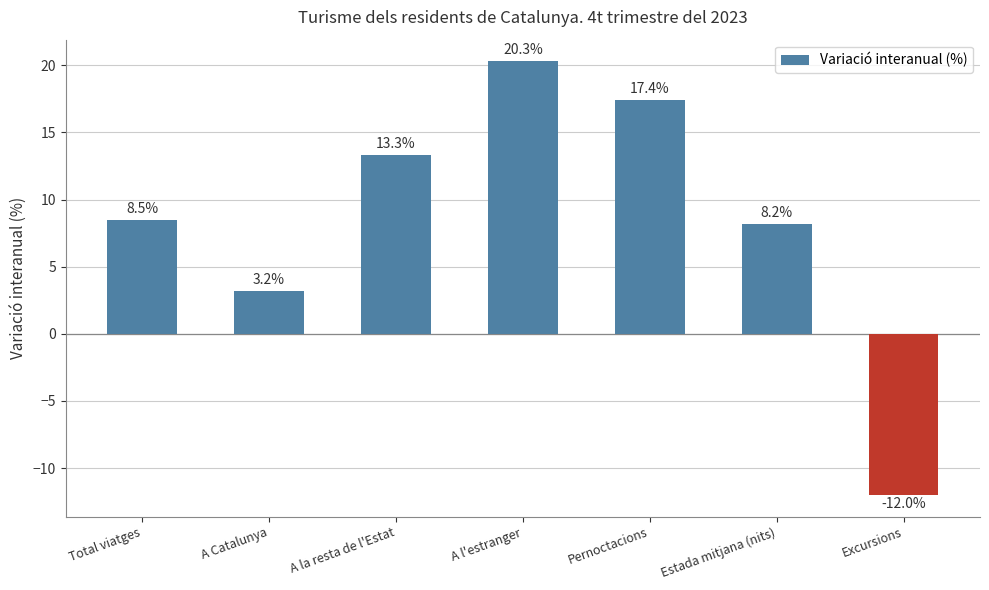

How many values are below 8?

2